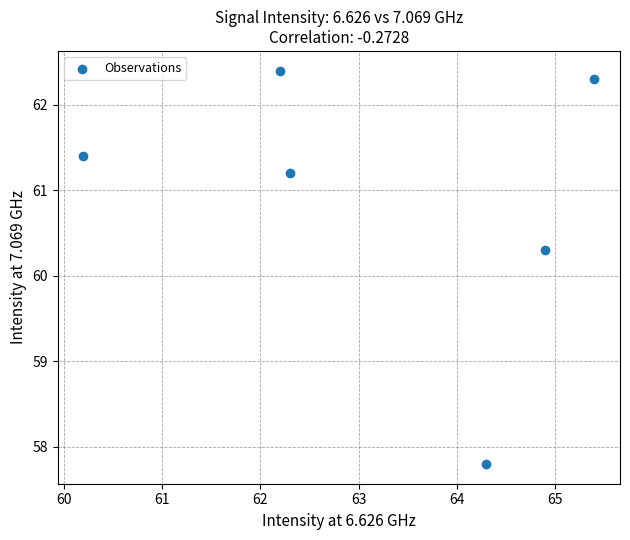

What is the average Y value?

60.9